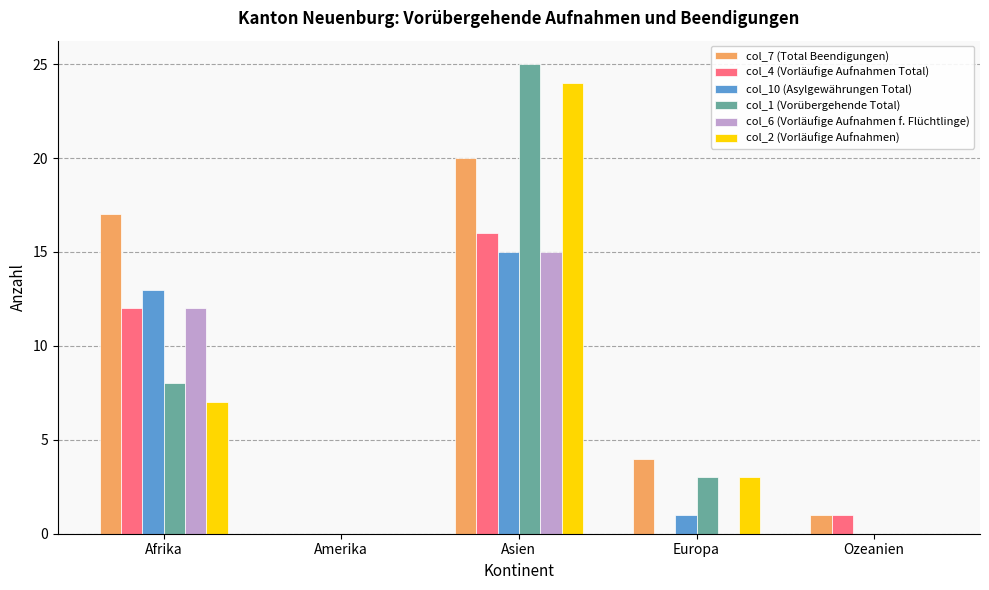

Which series has the largest total across all categories?

col_7 (Total Beendigungen)